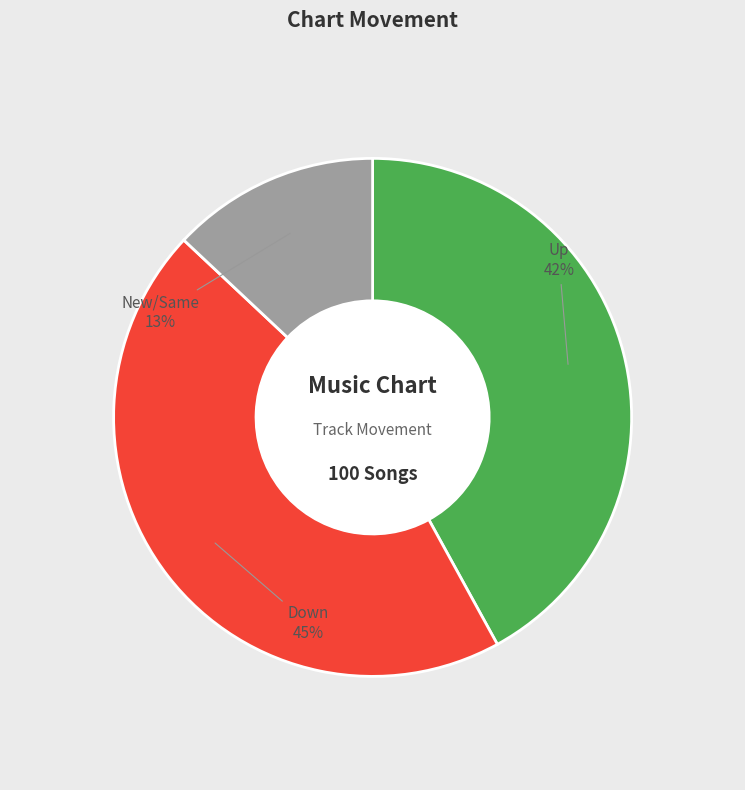

To the nearest percent, what is the average slice percentage?

33%